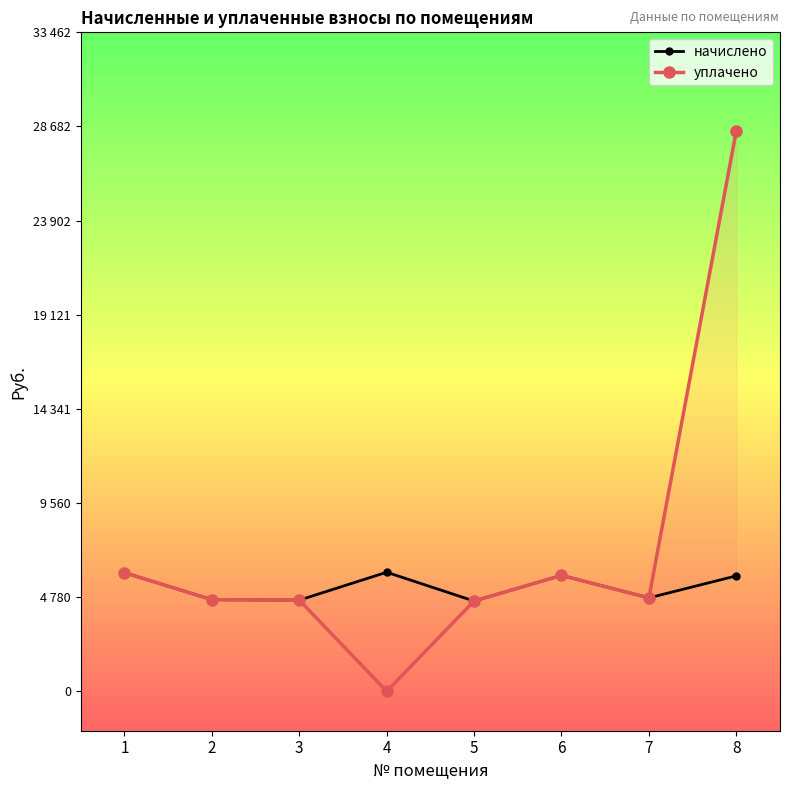

At which category is the sum across all series the highest?

8